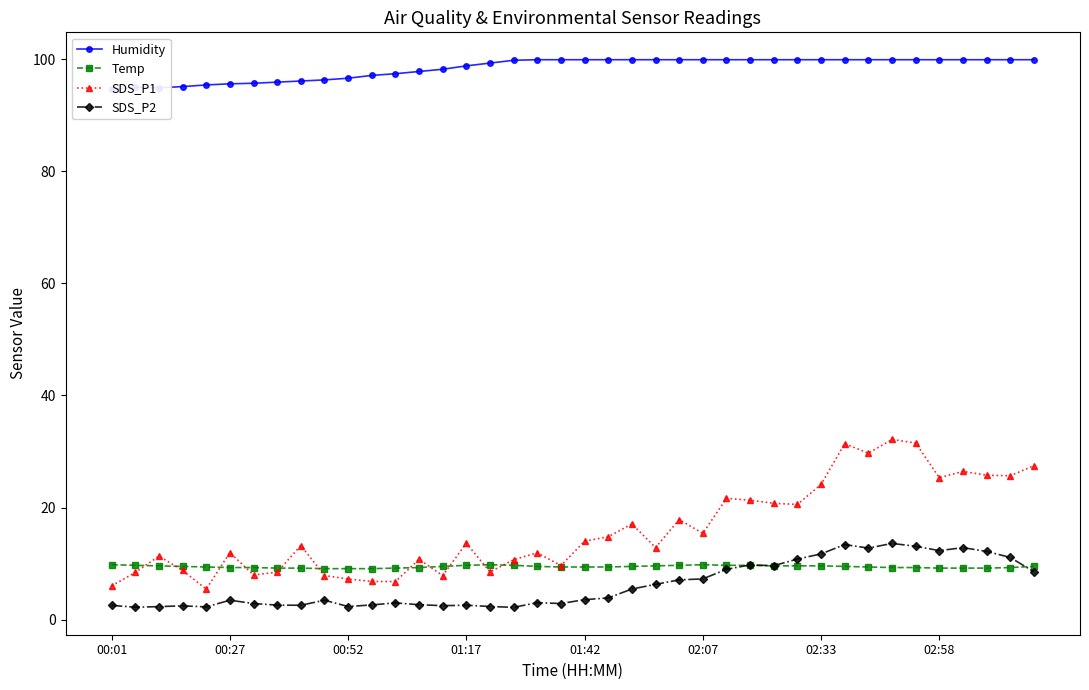

True or false: Temp has more than 0 points higher than both neighbors.

True